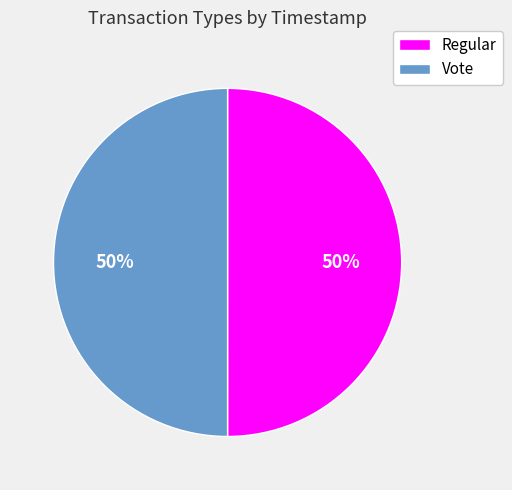

Do Regular and Vote together represent more than half of the pie?

Yes